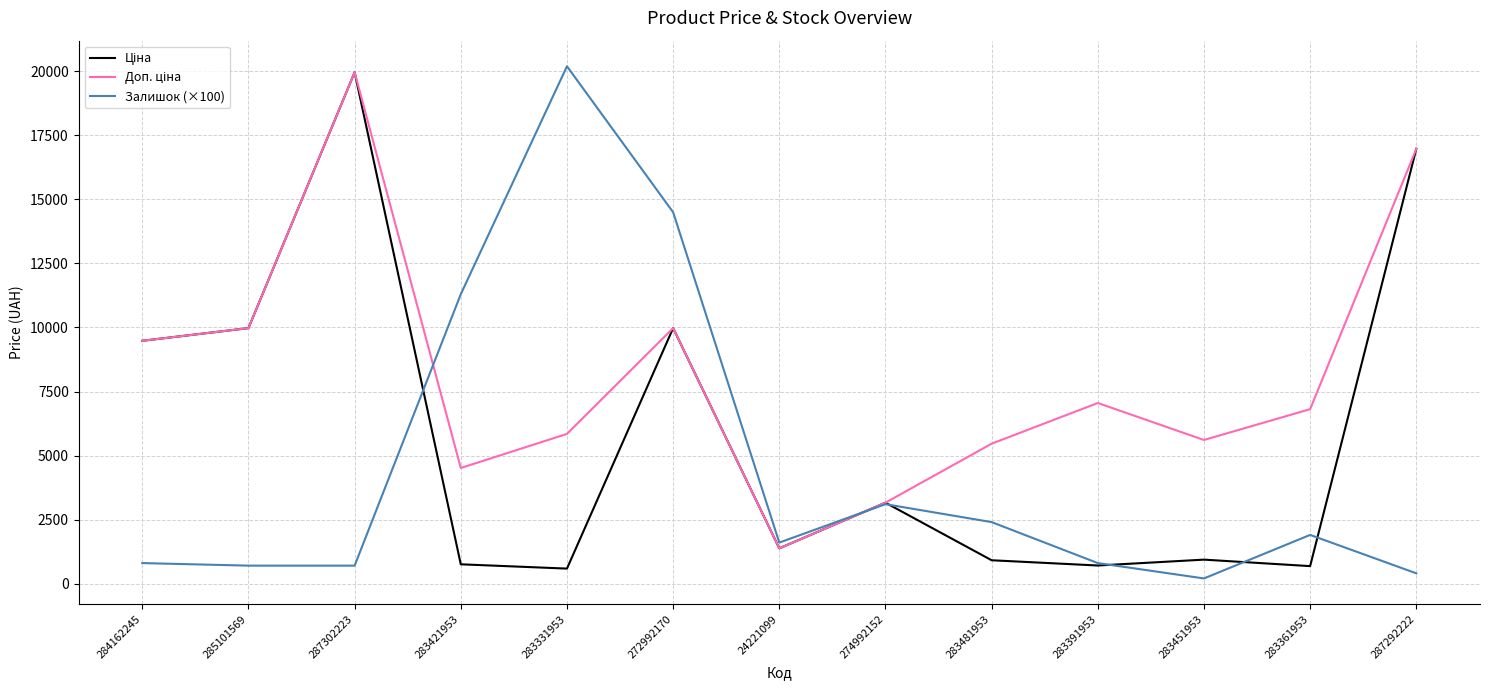

Does the chart display data point markers on the line(s)?

No